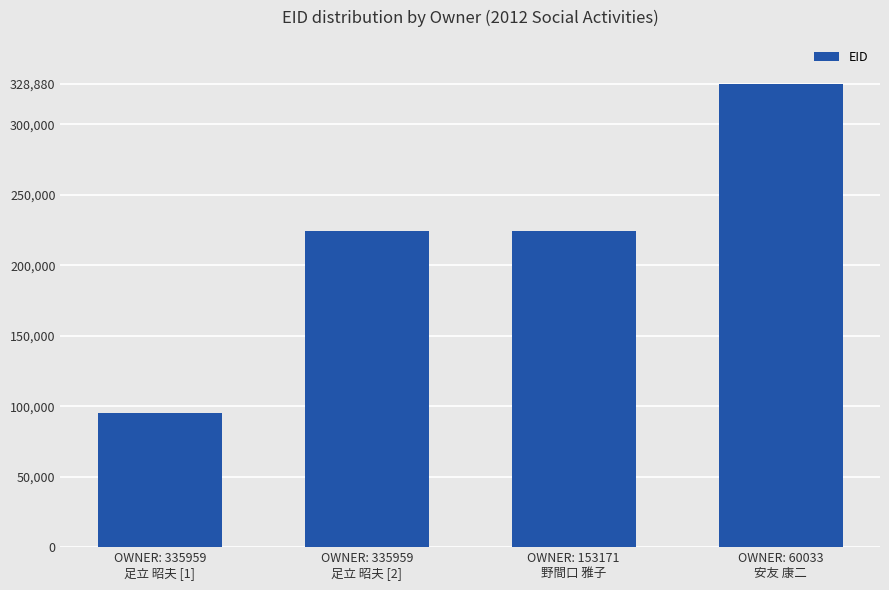

What is the value of the 4th bar from the left?

328880